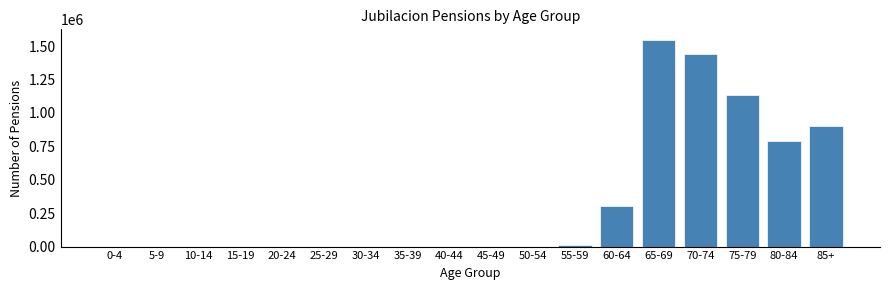

What is the sum of all values?

6130530